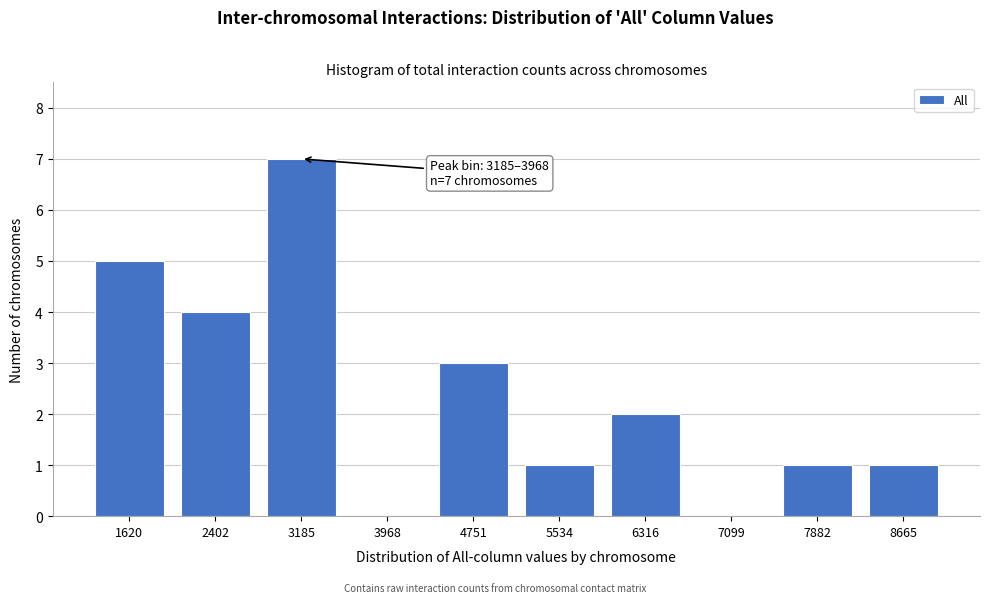

Reading left to right, what are all the values shown in this chart?

1620=5	2402=4	3185=7	3968=0	4751=3	5534=1	6316=2	7099=0	7882=1	8665=1